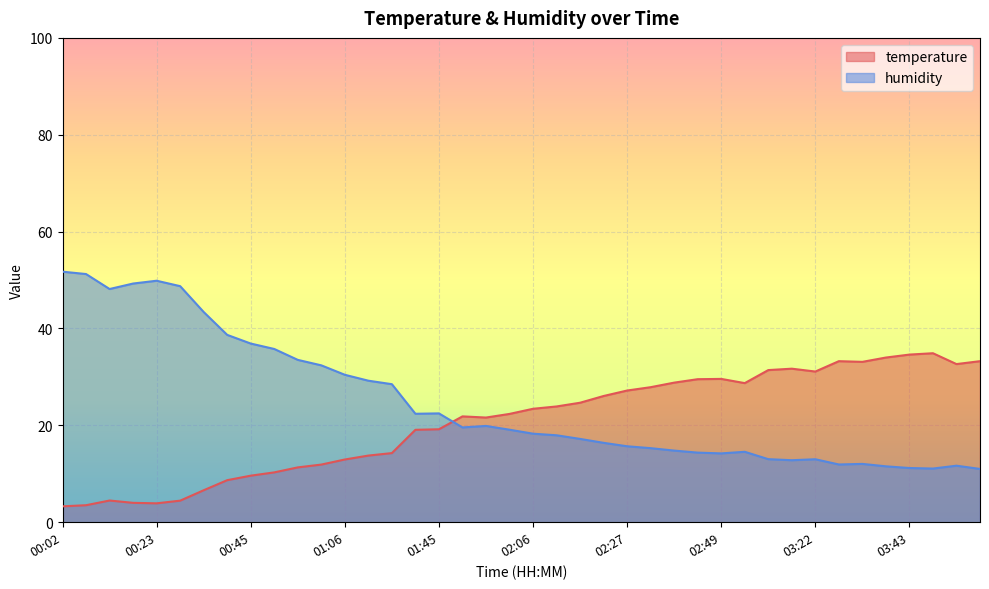

Does the chart display data point markers on the line(s)?

No